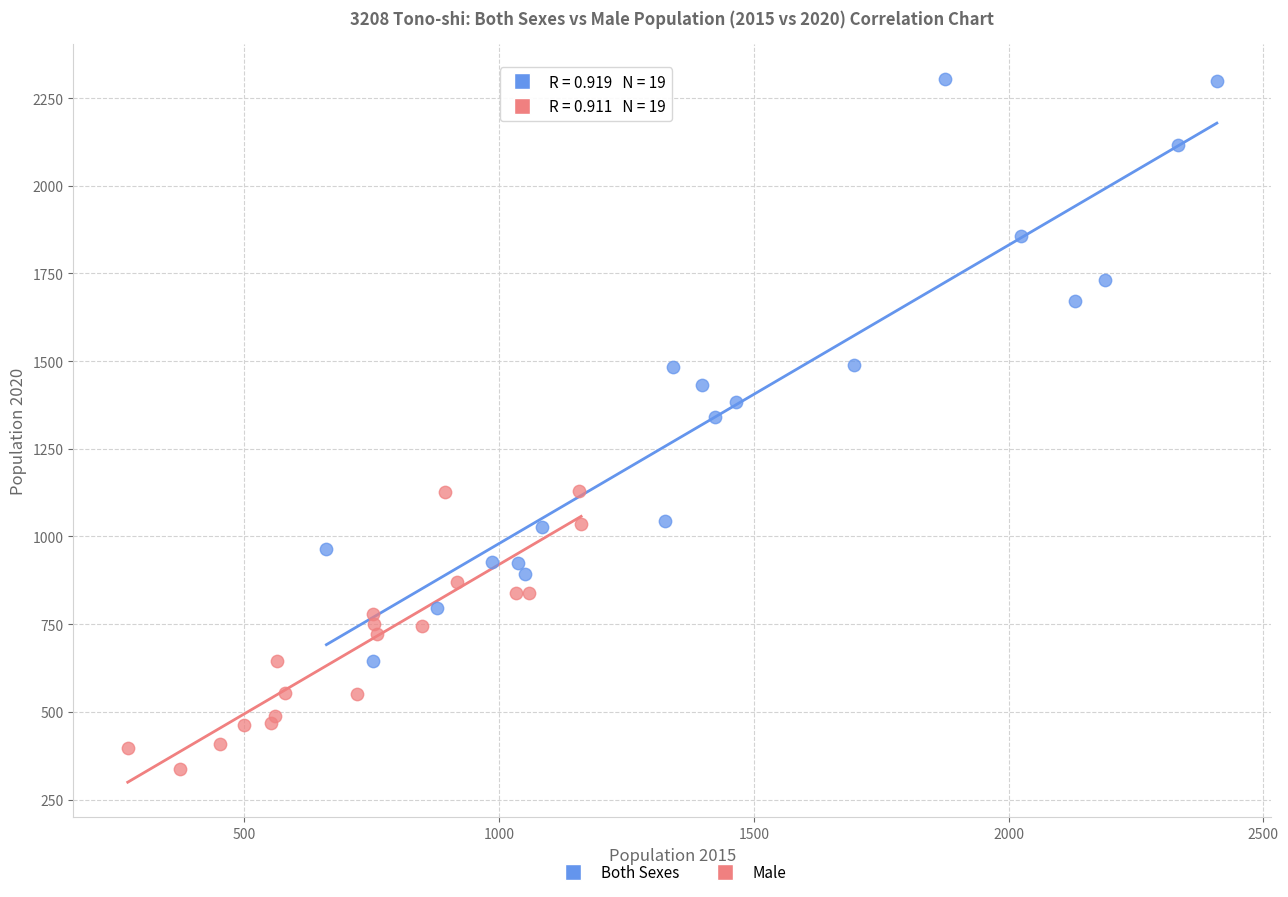

Which series reaches the minimum Y coordinate?

Male